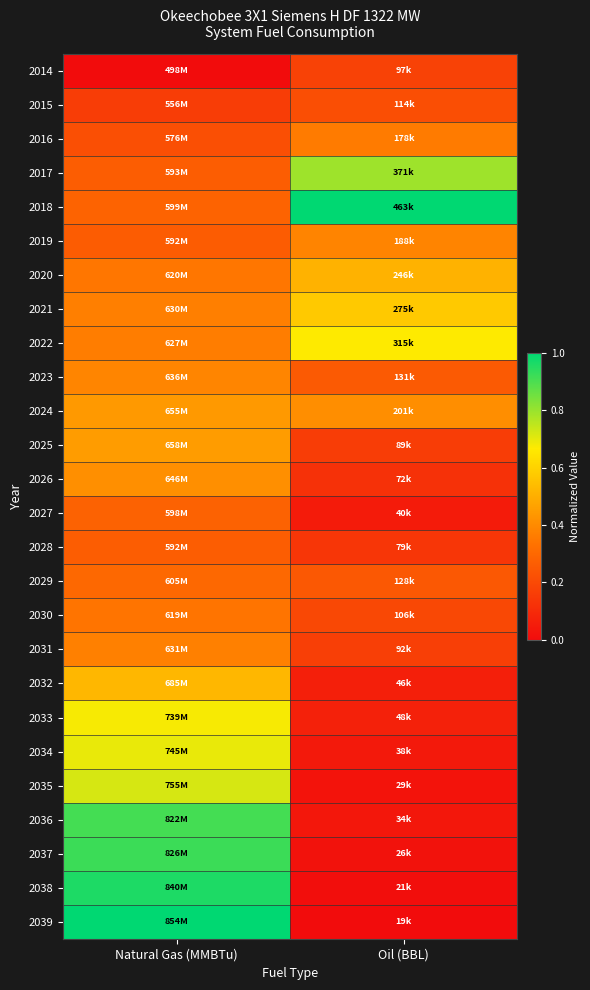

Reading right to left, list all the values displayed in this chart.

2014: Oil (BBL)=0.2	Natural Gas (MMBTu)=0.0
2015: Oil (BBL)=0.2	Natural Gas (MMBTu)=0.2
2016: Oil (BBL)=0.4	Natural Gas (MMBTu)=0.2
2017: Oil (BBL)=0.8	Natural Gas (MMBTu)=0.3
2018: Oil (BBL)=1.0	Natural Gas (MMBTu)=0.3
2019: Oil (BBL)=0.4	Natural Gas (MMBTu)=0.3
2020: Oil (BBL)=0.5	Natural Gas (MMBTu)=0.3
2021: Oil (BBL)=0.6	Natural Gas (MMBTu)=0.4
2022: Oil (BBL)=0.7	Natural Gas (MMBTu)=0.4
2023: Oil (BBL)=0.3	Natural Gas (MMBTu)=0.4
2024: Oil (BBL)=0.4	Natural Gas (MMBTu)=0.4
2025: Oil (BBL)=0.2	Natural Gas (MMBTu)=0.4
2026: Oil (BBL)=0.1	Natural Gas (MMBTu)=0.4
2027: Oil (BBL)=0.0	Natural Gas (MMBTu)=0.3
2028: Oil (BBL)=0.1	Natural Gas (MMBTu)=0.3
2029: Oil (BBL)=0.2	Natural Gas (MMBTu)=0.3
2030: Oil (BBL)=0.2	Natural Gas (MMBTu)=0.3
2031: Oil (BBL)=0.2	Natural Gas (MMBTu)=0.4
2032: Oil (BBL)=0.1	Natural Gas (MMBTu)=0.5
2033: Oil (BBL)=0.1	Natural Gas (MMBTu)=0.7
2034: Oil (BBL)=0.0	Natural Gas (MMBTu)=0.7
2035: Oil (BBL)=0.0	Natural Gas (MMBTu)=0.7
2036: Oil (BBL)=0.0	Natural Gas (MMBTu)=0.9
2037: Oil (BBL)=0.0	Natural Gas (MMBTu)=0.9
2038: Oil (BBL)=0.0	Natural Gas (MMBTu)=1.0
2039: Oil (BBL)=0.0	Natural Gas (MMBTu)=1.0